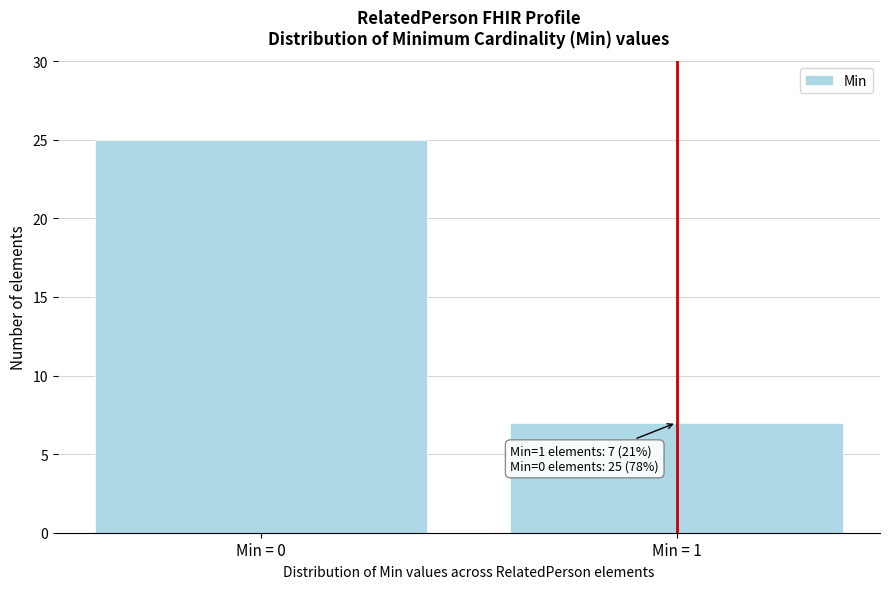

Reading right to left, list all the values displayed in this chart.

Min = 1=7	Min = 0=25